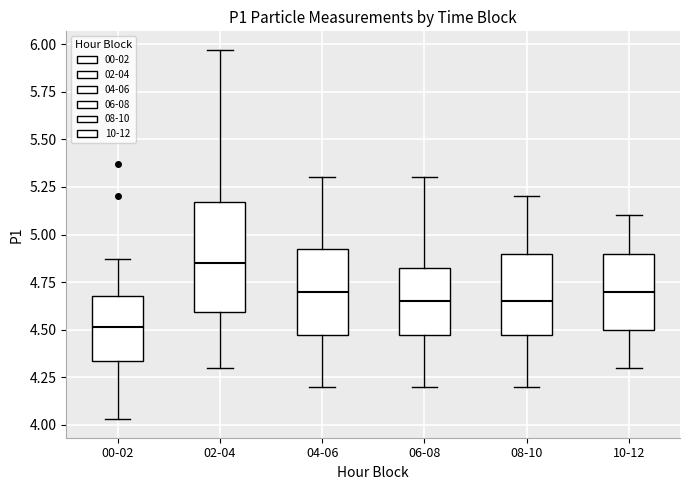

Reading left to right, transcribe this box plot: for each box, give where its median line is, the range the box spans, and where its two whiskers end, as read against the y-axis. The values are not printed on the chart, so give them approximately, as read against the axis.

00-02: median 4.50, box 4.35 to 4.70, whiskers 4.05 to 4.85
02-04: median 4.85, box 4.60 to 5.15, whiskers 4.30 to 5.95
04-06: median 4.70, box 4.50 to 4.95, whiskers 4.20 to 5.30
06-08: median 4.65, box 4.50 to 4.85, whiskers 4.20 to 5.30
08-10: median 4.65, box 4.50 to 4.90, whiskers 4.20 to 5.20
10-12: median 4.70, box 4.50 to 4.90, whiskers 4.30 to 5.10